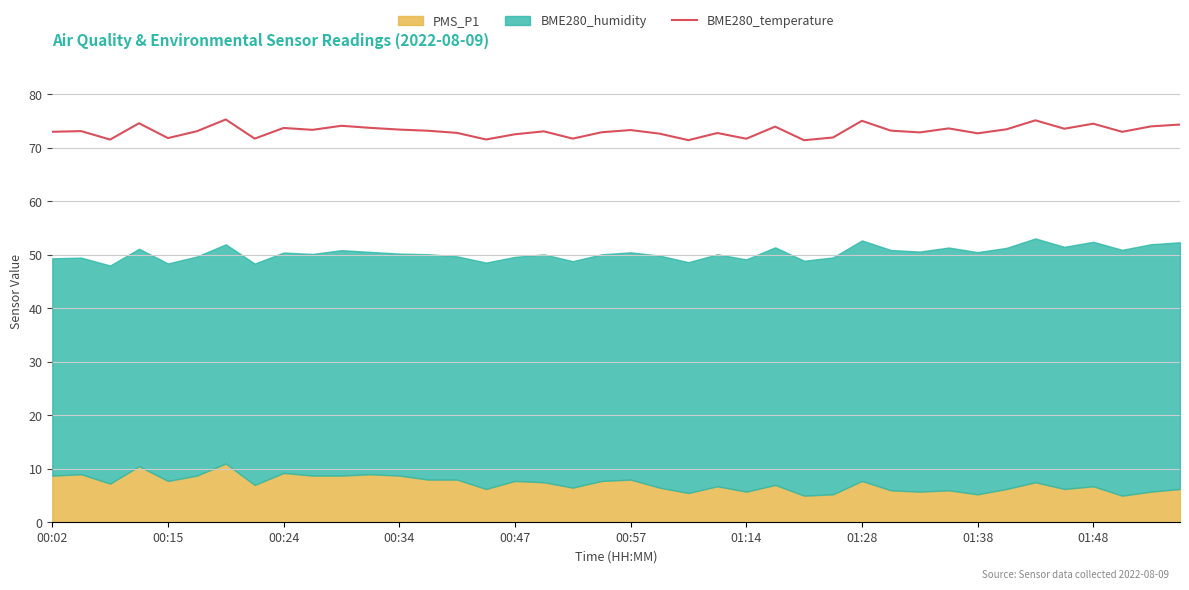

What is the minimum value for BME280_temperature?

71.4